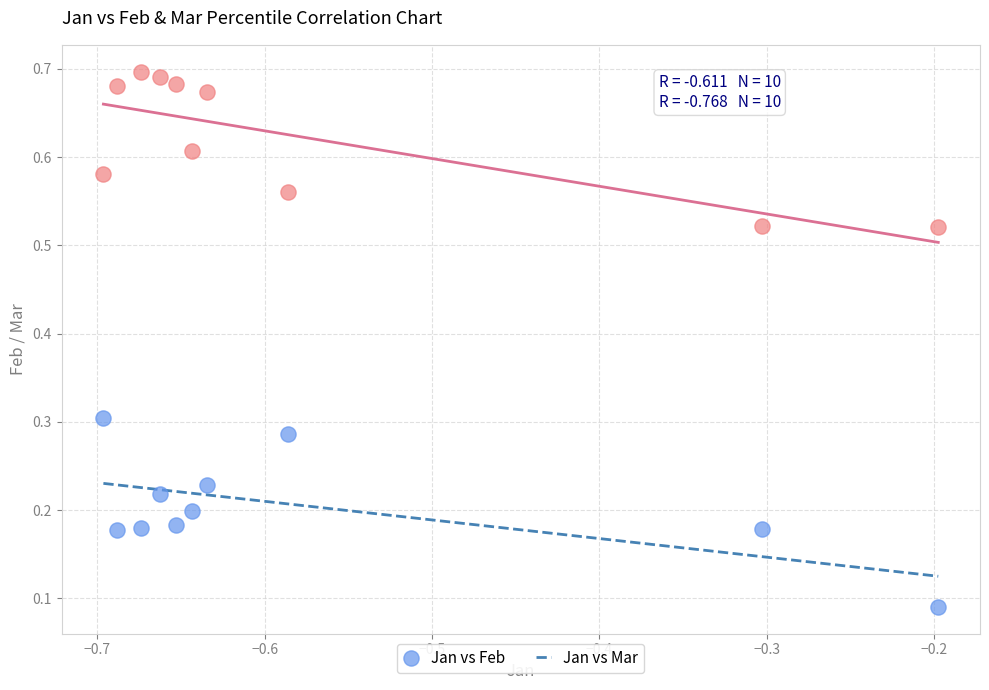

Which series contains the lowest Y value?

Jan vs Feb